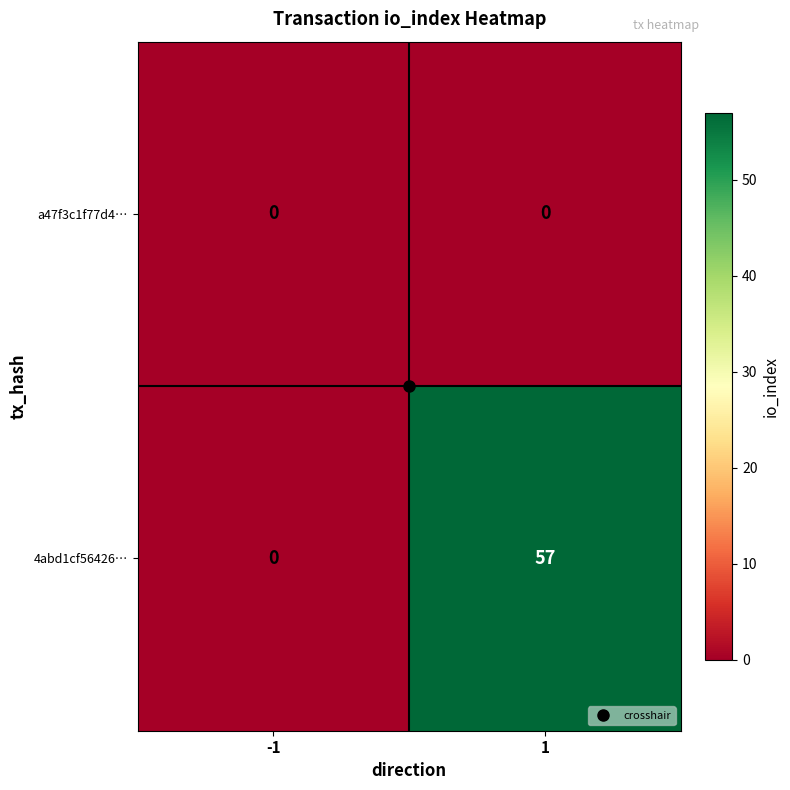

True or false: a47f3c1f77d4… has a value of 0 at -1.

True